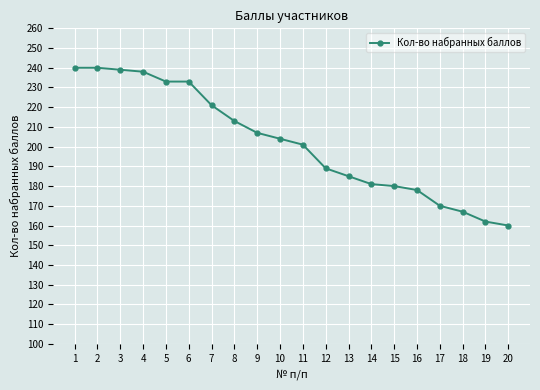

Approximately how many times larger is the value at 16 compared to 2?

0.7